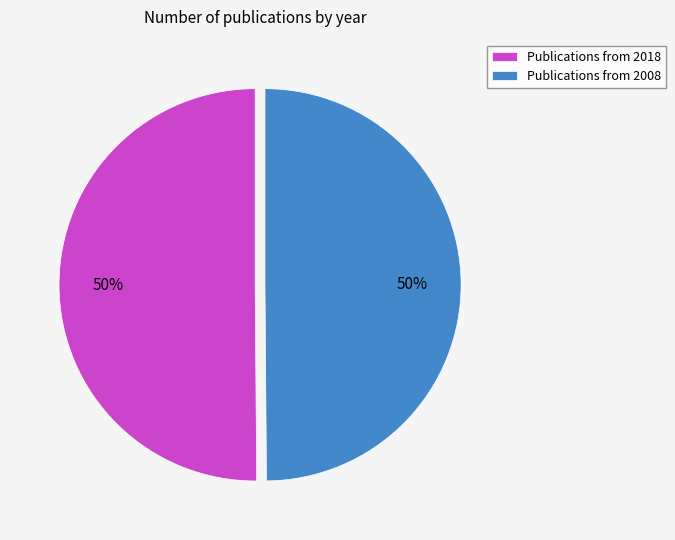

Is the sum of Publications from 2018 and Publications from 2008 greater than half?

Yes